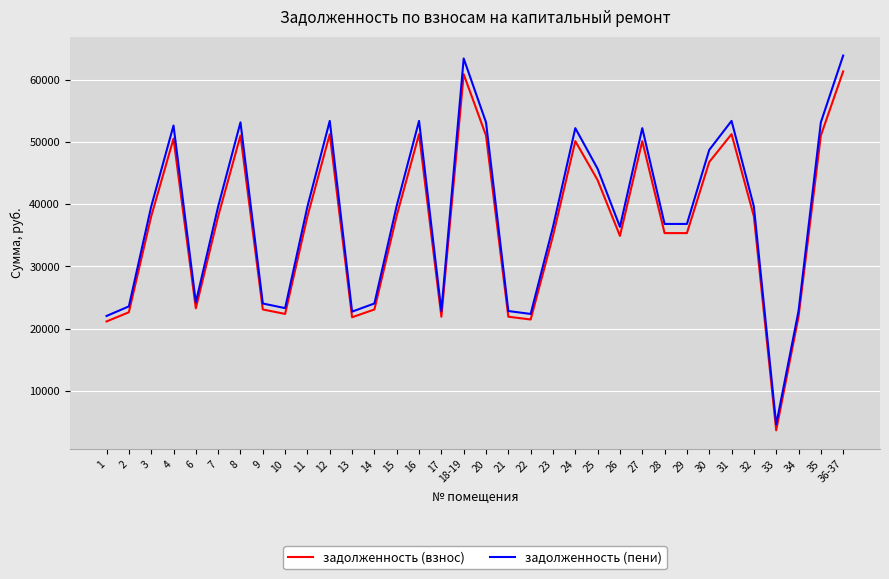

At which category does задолженность (пени) reach its first local peak?

4